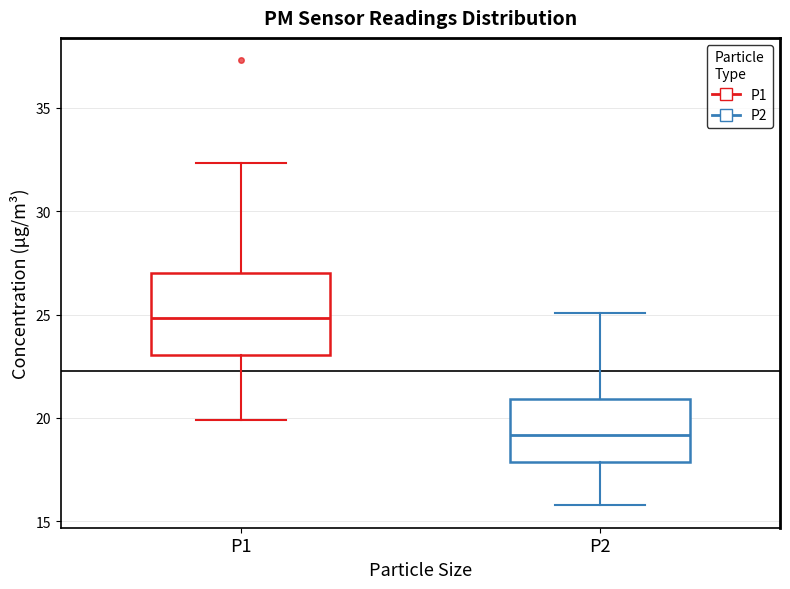

Reading left to right, read every box against the y-axis: the position of its median line, the range the box covers, and the ends of its whiskers. The values are not printed on the chart, so give them approximately, as read against the axis.

P1: median 25.0, box 23.0 to 27.0, whiskers 20.0 to 32.5
P2: median 19.0, box 18.0 to 21.0, whiskers 16.0 to 25.0